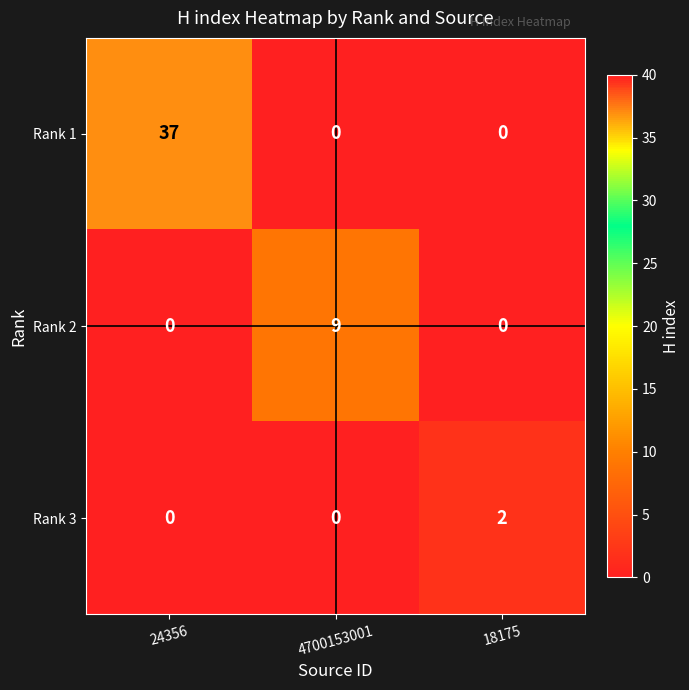

True or false: Rank 2 has a value of 9 at 4700153001.

True